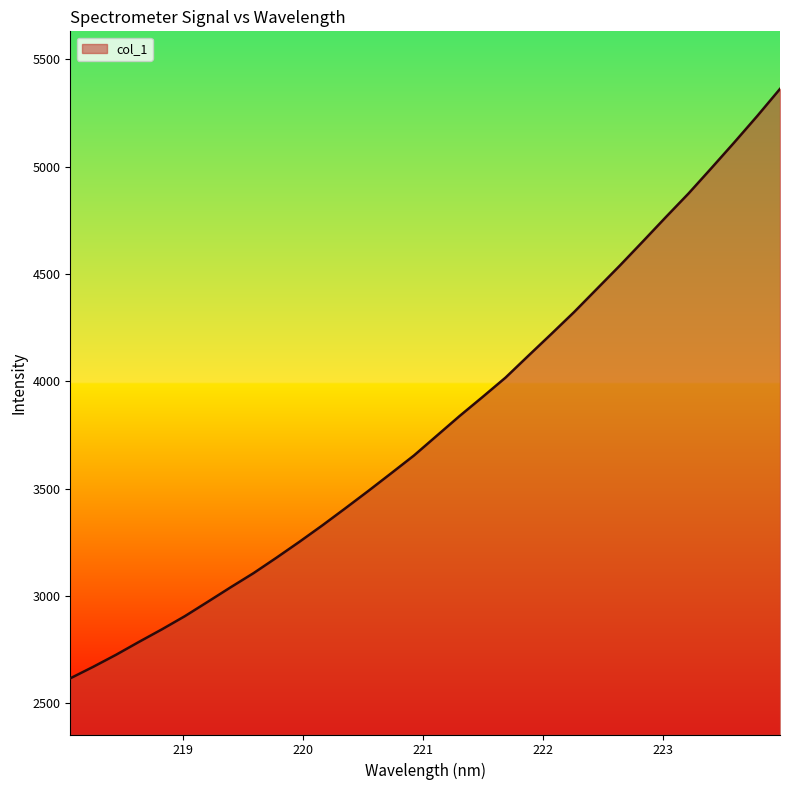

What is the greatest value displayed?

5362.7